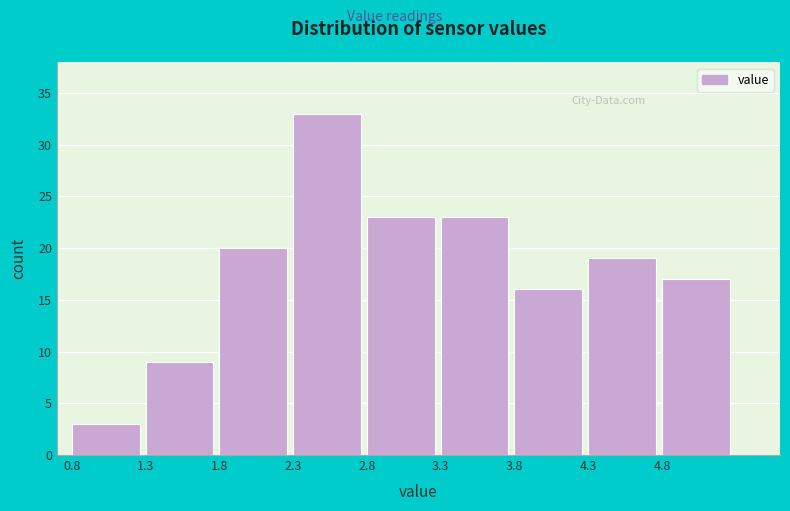

Reading left to right, transcribe this chart: for each bar, give the range it covers on the x-axis and its height. The values are not printed on the chart, so give them approximately, as read against the axis.

0.8 to 1.3: 3
1.3 to 1.8: 9
1.8 to 2.3: 20
2.3 to 2.8: 33
2.8 to 3.3: 23
3.3 to 3.8: 23
3.8 to 4.3: 16
4.3 to 4.8: 19
4.8 to 5.3: 17